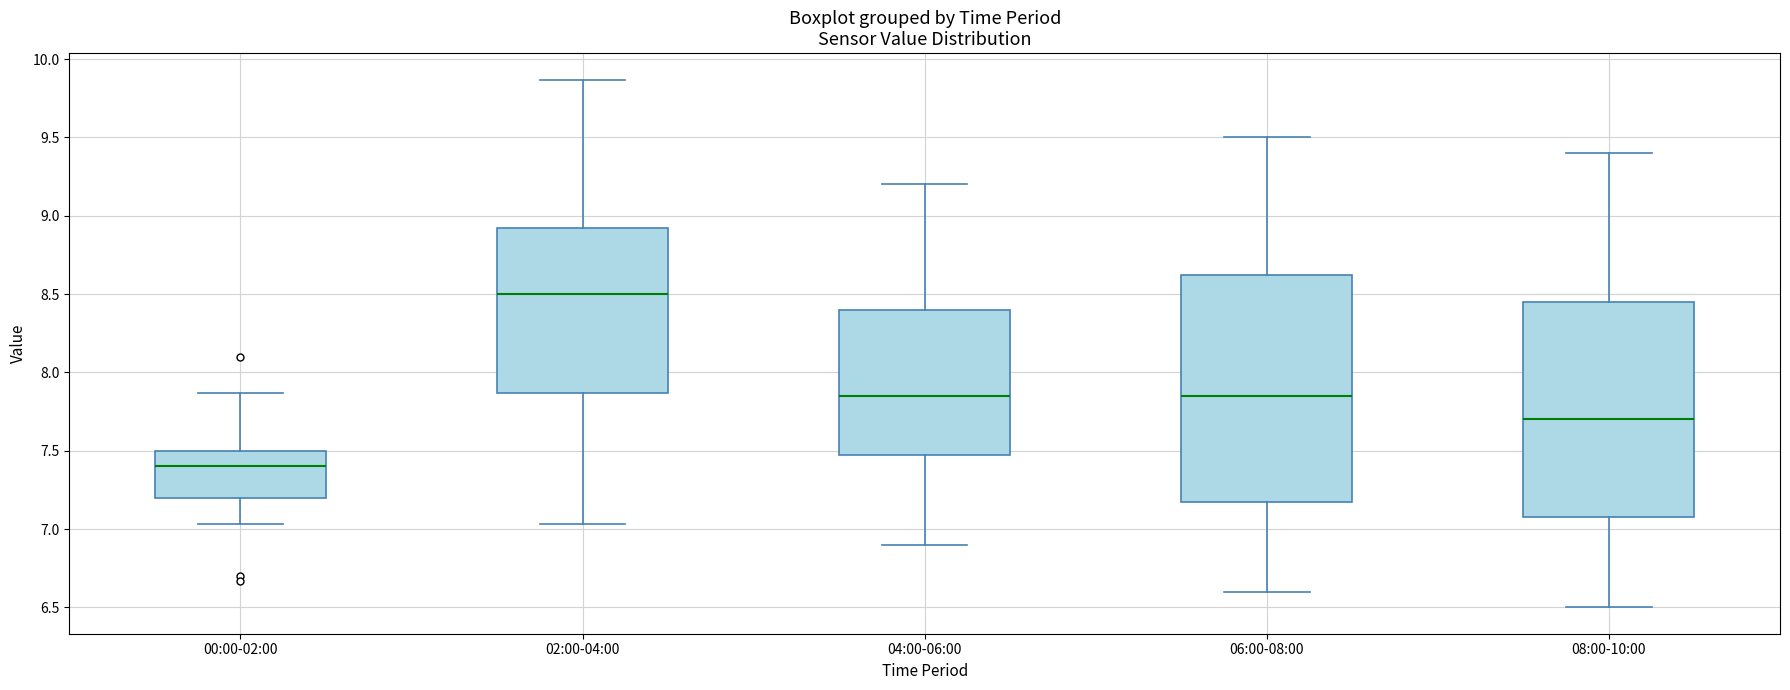

Which box's median line is the highest?

02:00-04:00